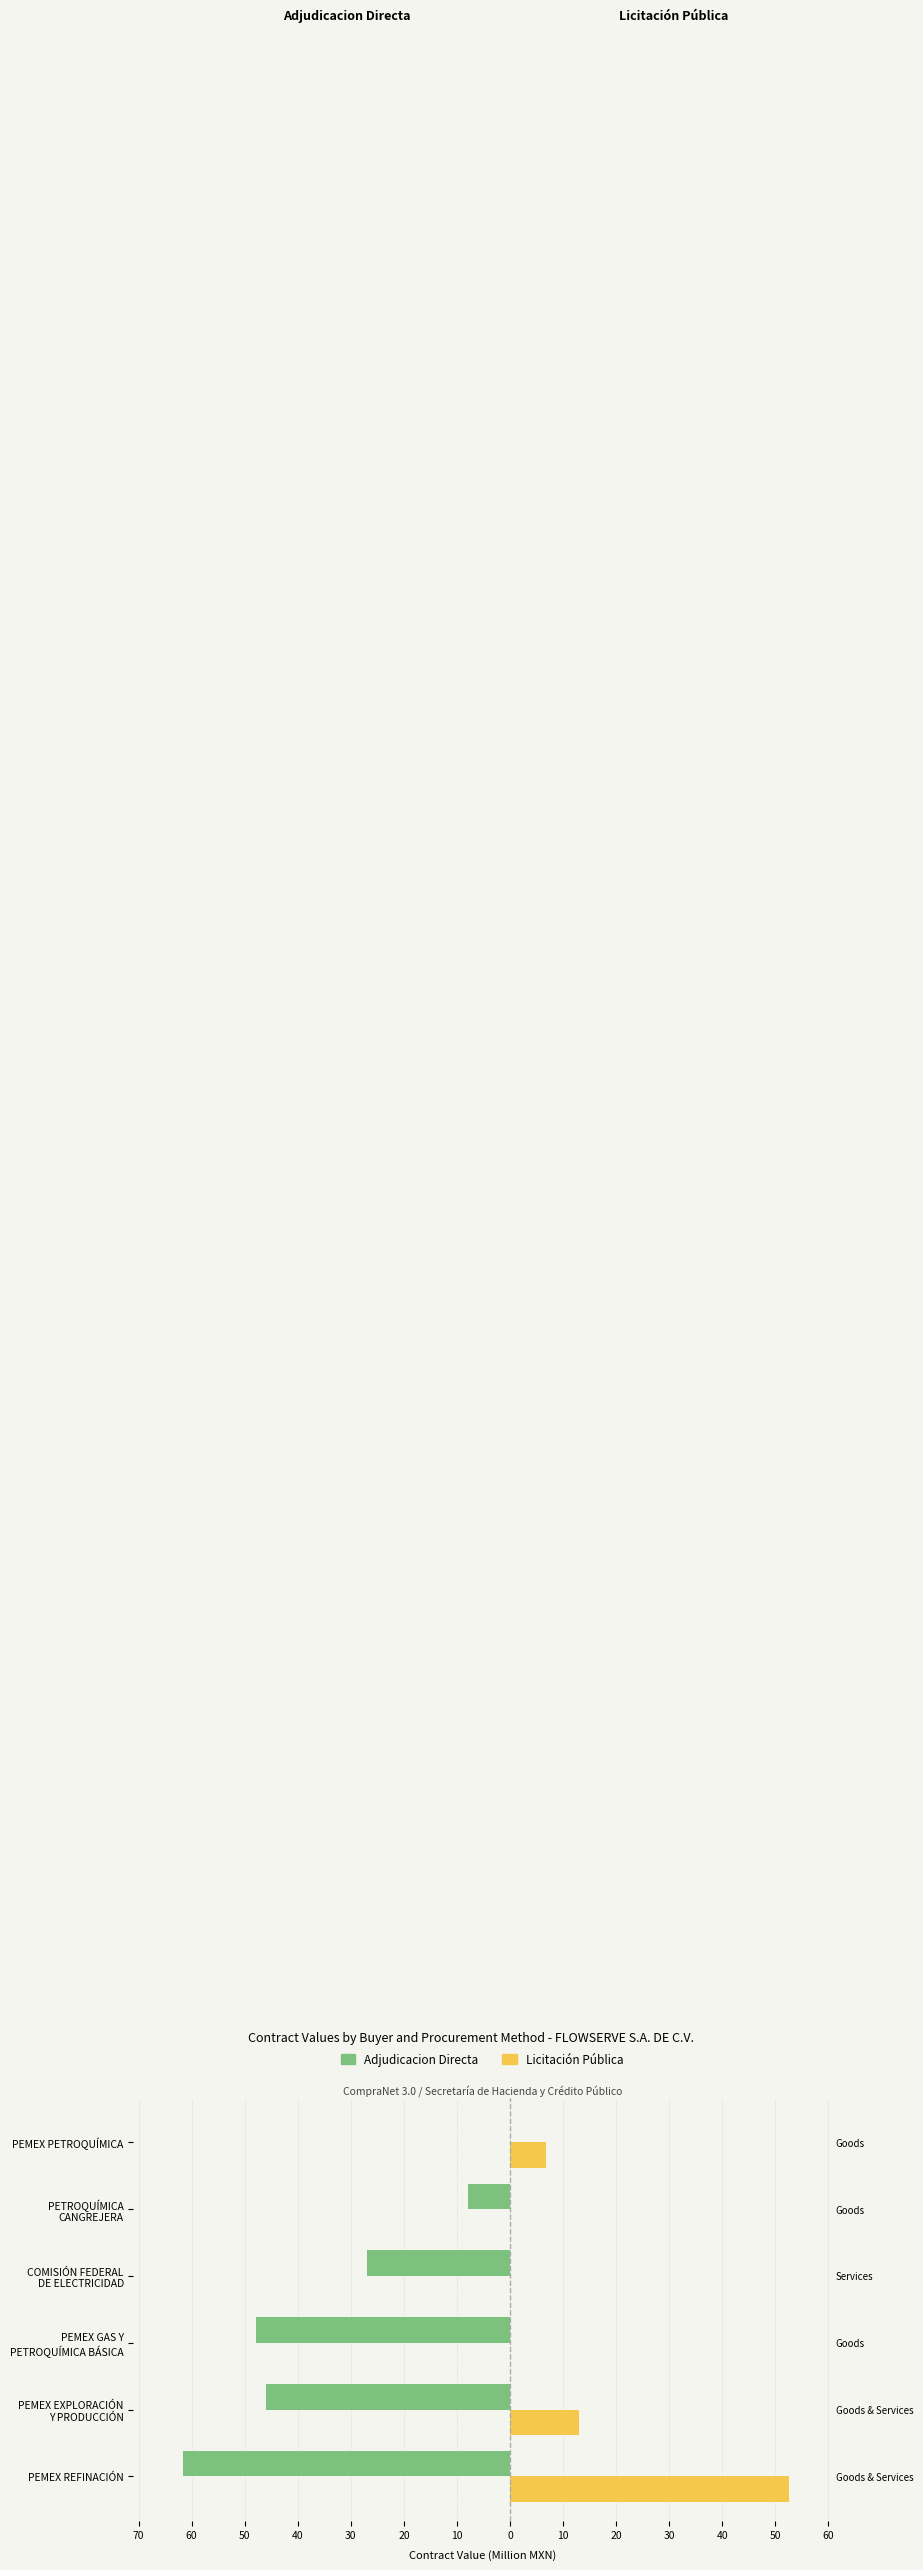

Reading left to right, list all the values displayed in this chart.

Adjudicacion Directa: -61.7	-46.0	-47.8	-26.9	-7.9	0.0
Licitación Pública: 52.6	12.9	0.0	0.0	0.0	6.8